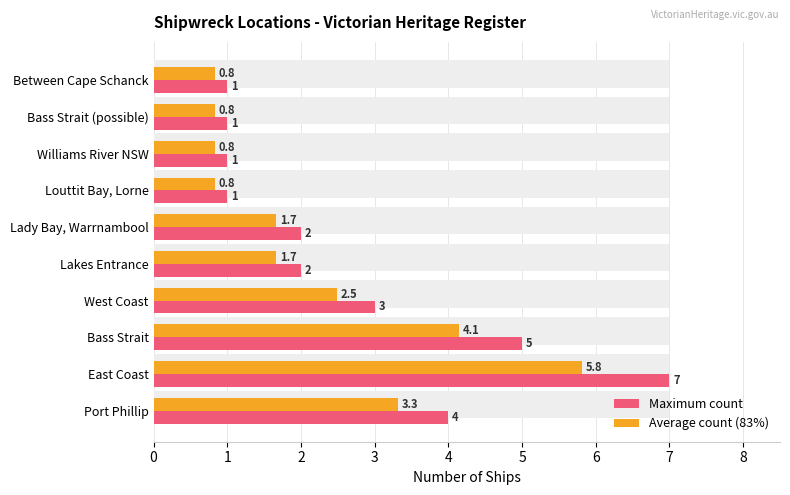

True or false: Maximum count has a value of 7.0 at East Coast.

True